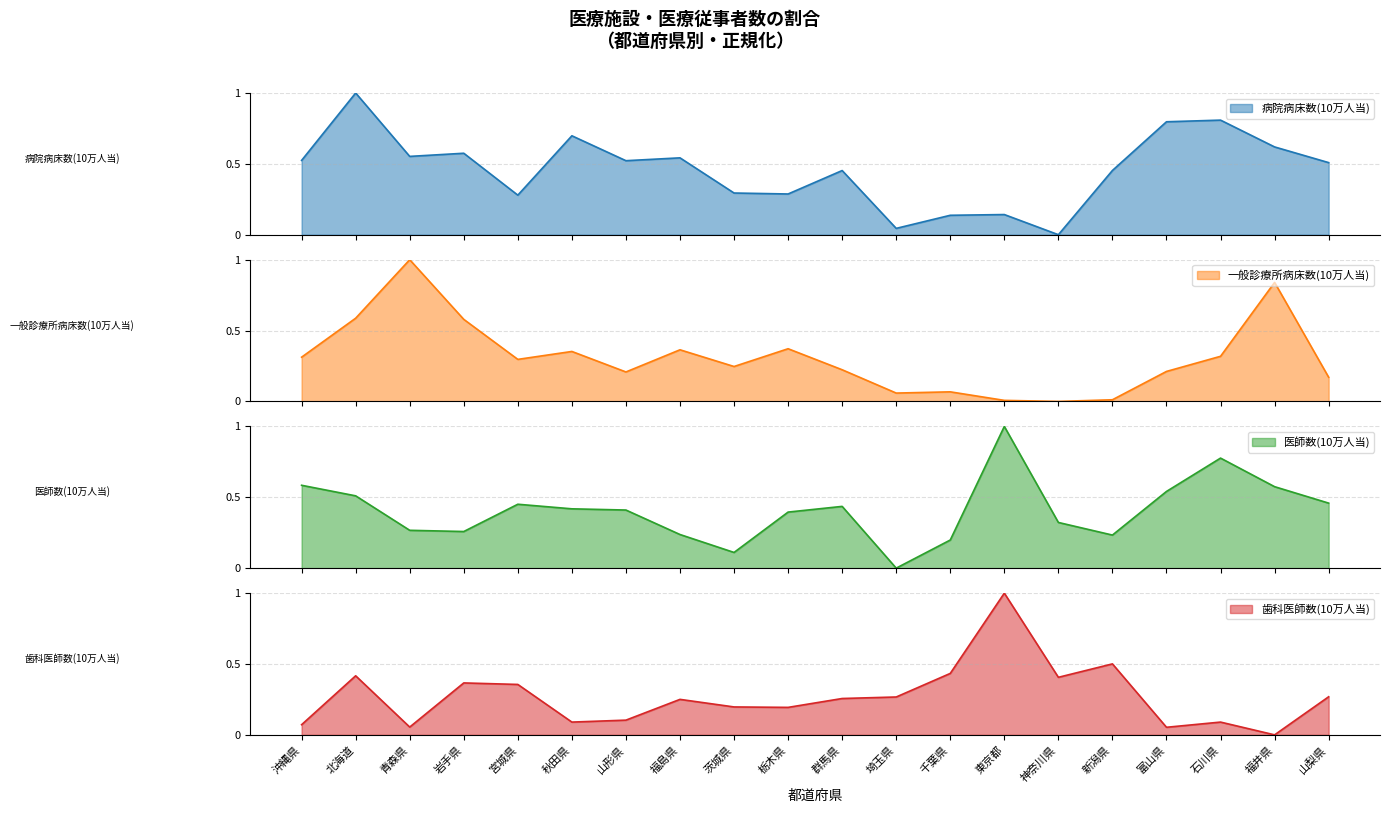

What is the difference between the maximum and minimum values in the 歯科医師数(10万人当) series?

1.0